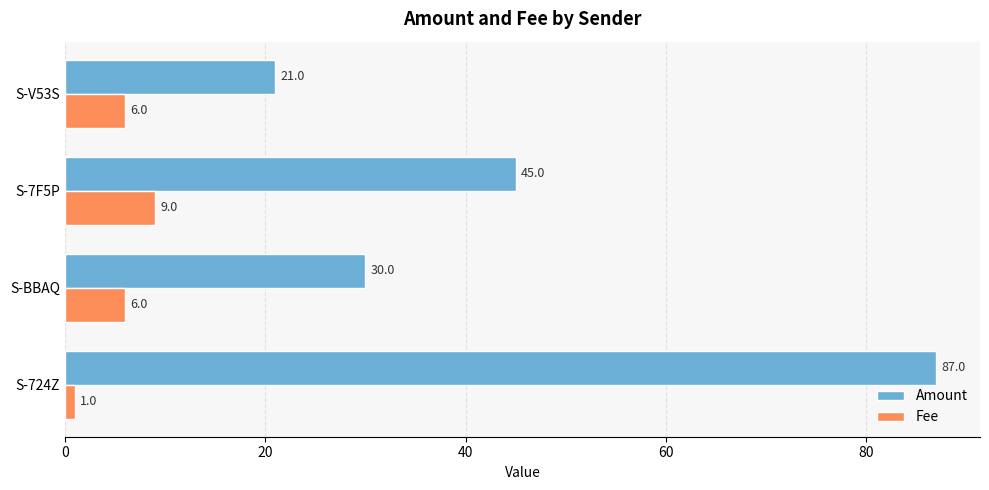

What is the average value of the Amount series?

46